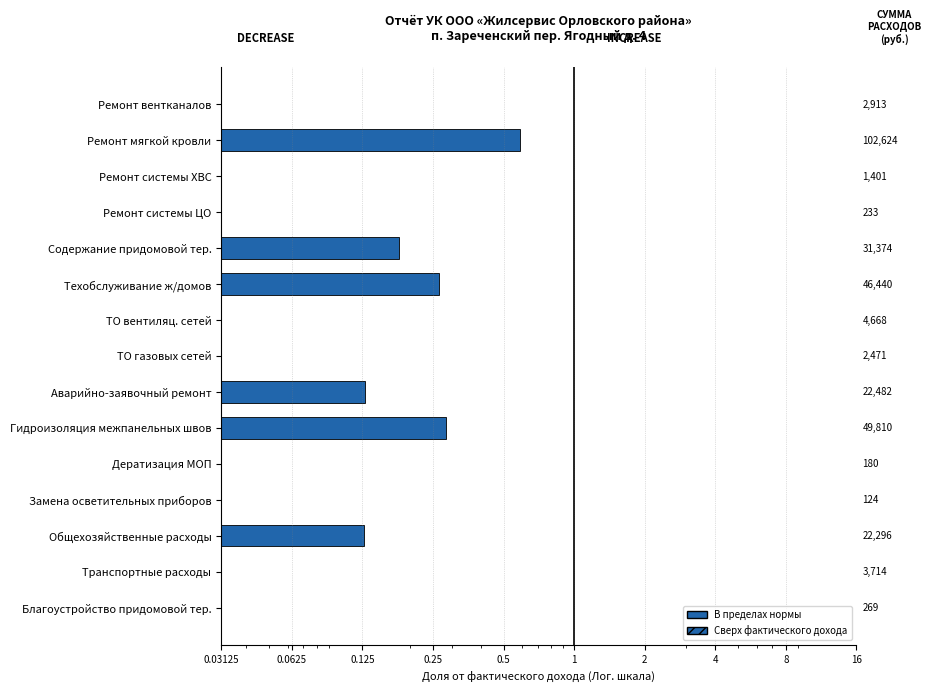

How many bars are there in total?

15